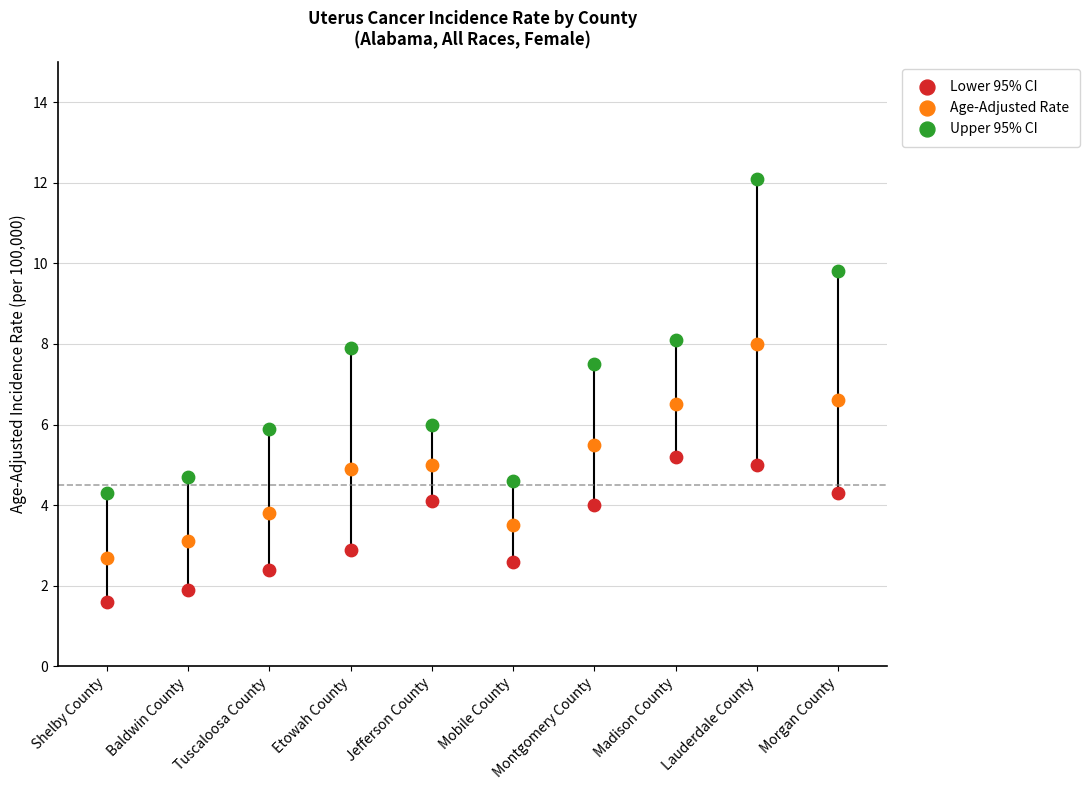

Which series contains the highest Y value?

Upper 95% CI